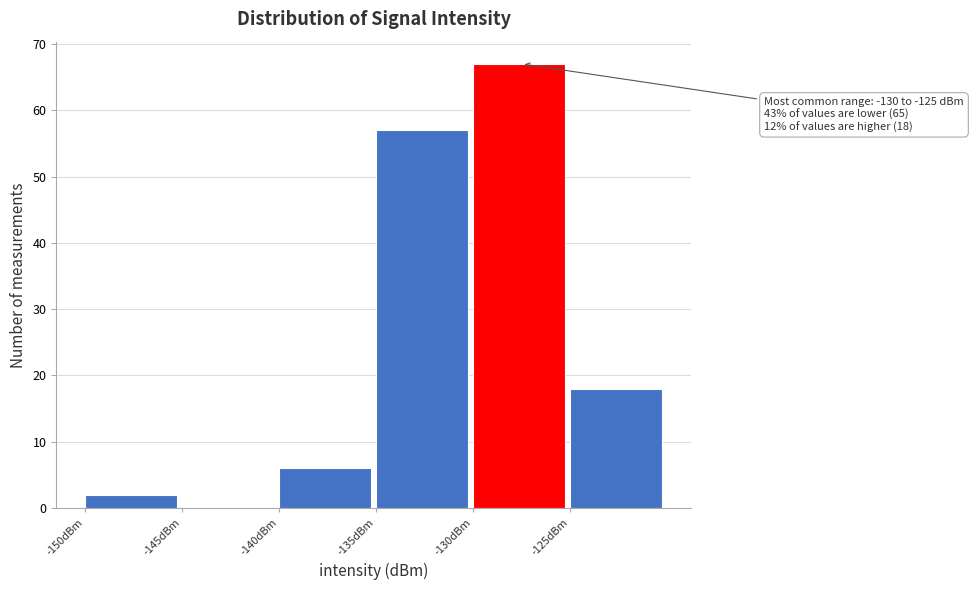

Which range on the x-axis has the tallest bar?

-130 to -125